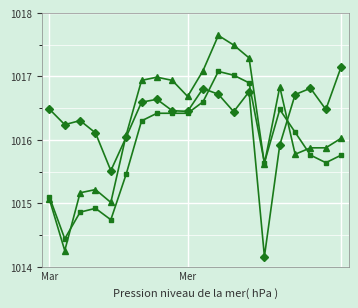

How many categories are shown in the chart?

20